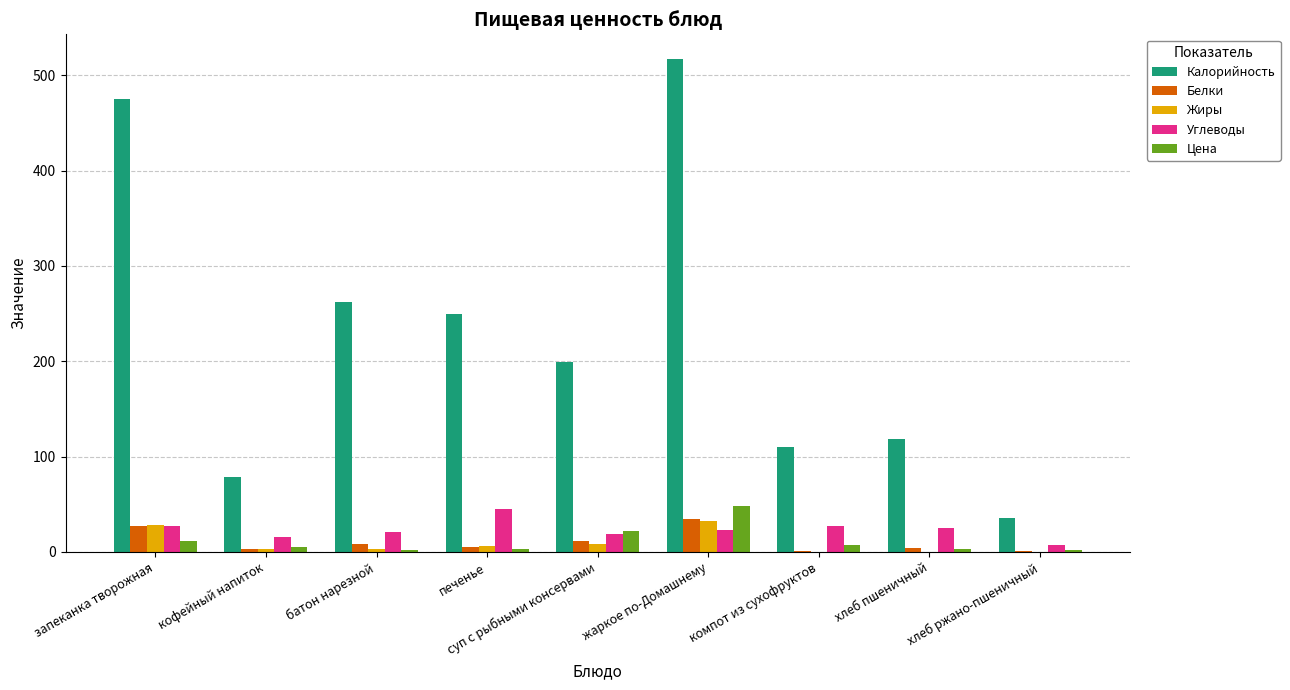

At which category is the sum across all series the highest?

жаркое по-Домашнему